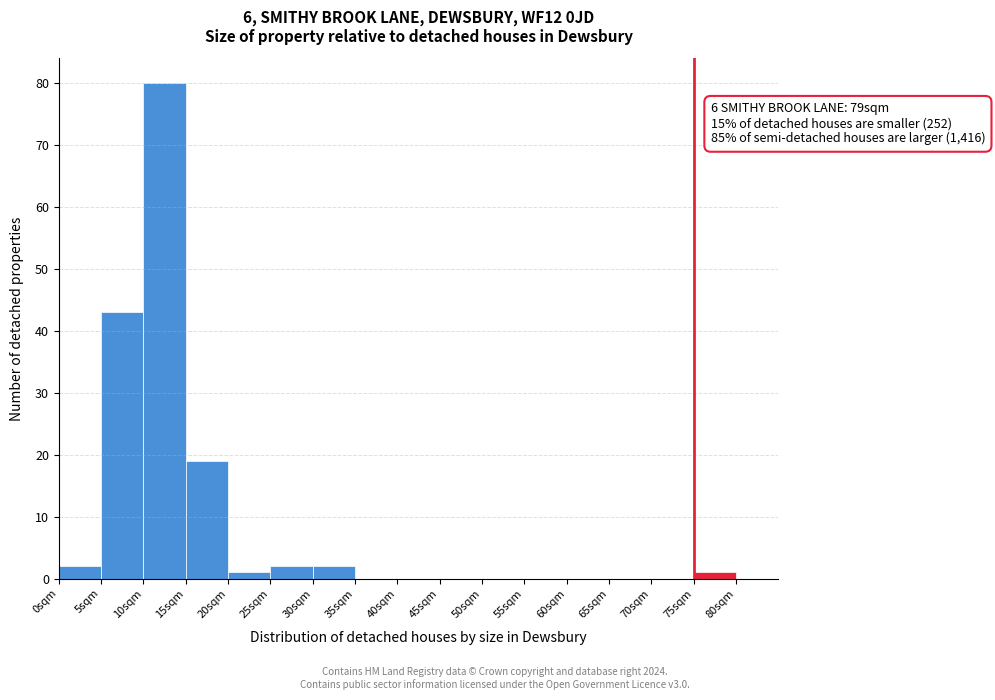

Over which range of the x-axis is the bar tallest?

10 to 15